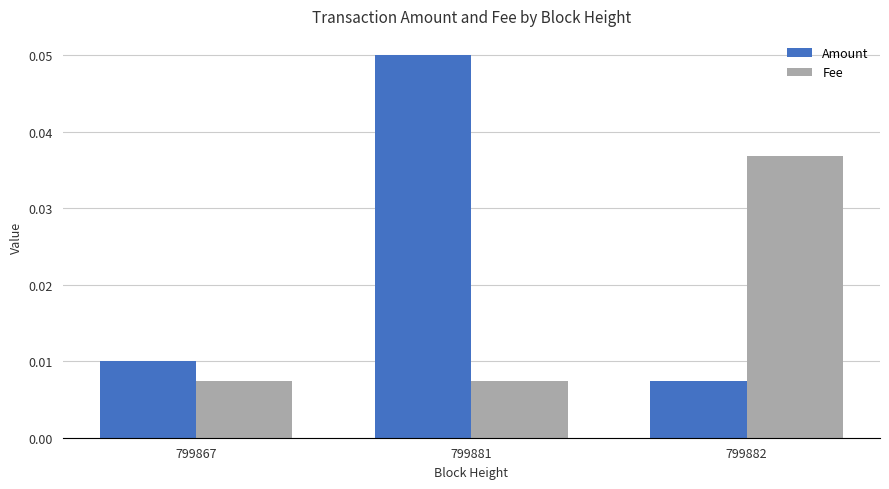

Between 799881 and 799882, which series saw the biggest shift?

Amount